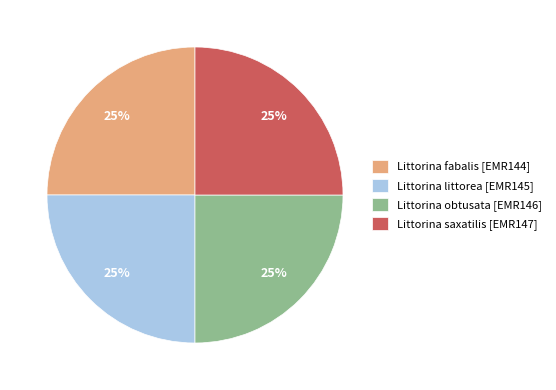

How many slices are in this pie chart?

4